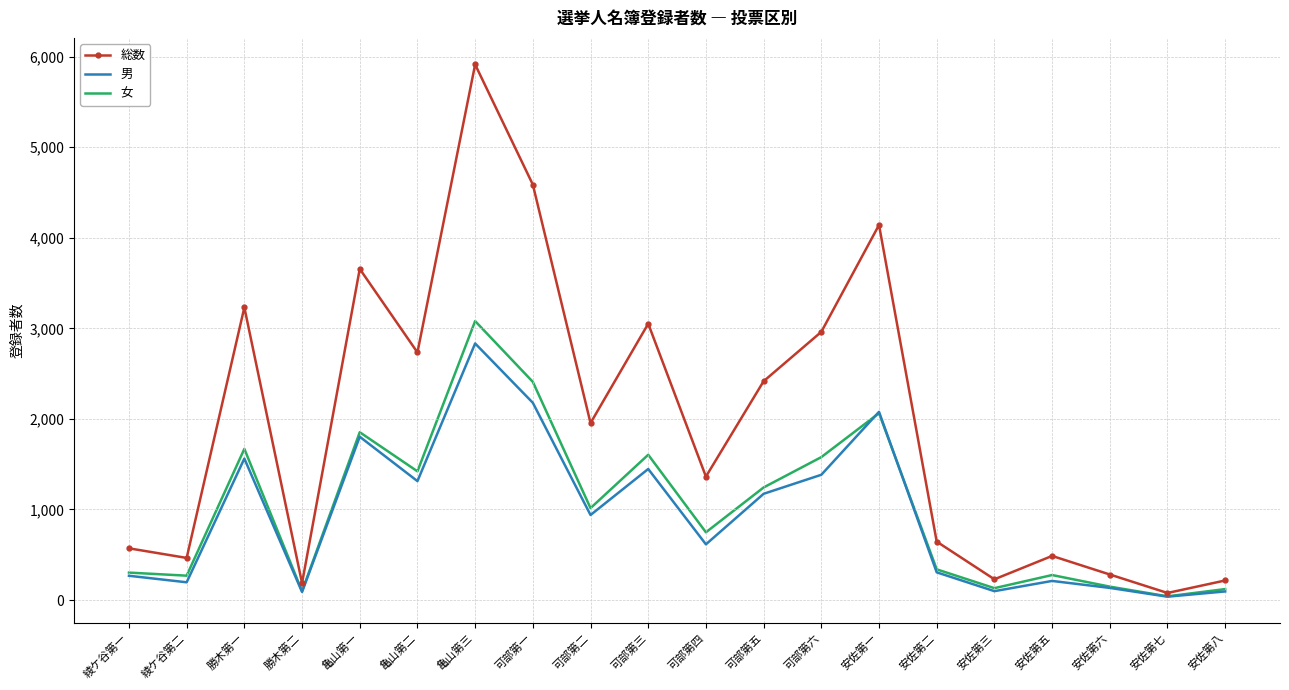

The value of 女 at 可部第六 is 325. True or false?

False